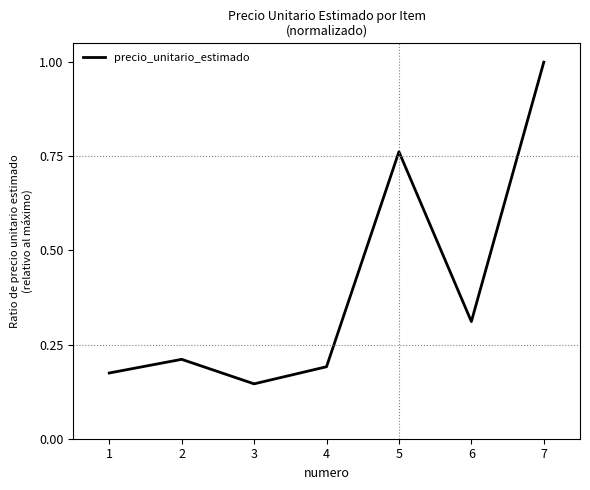

The value at 7 is 0.6. True or false?

False